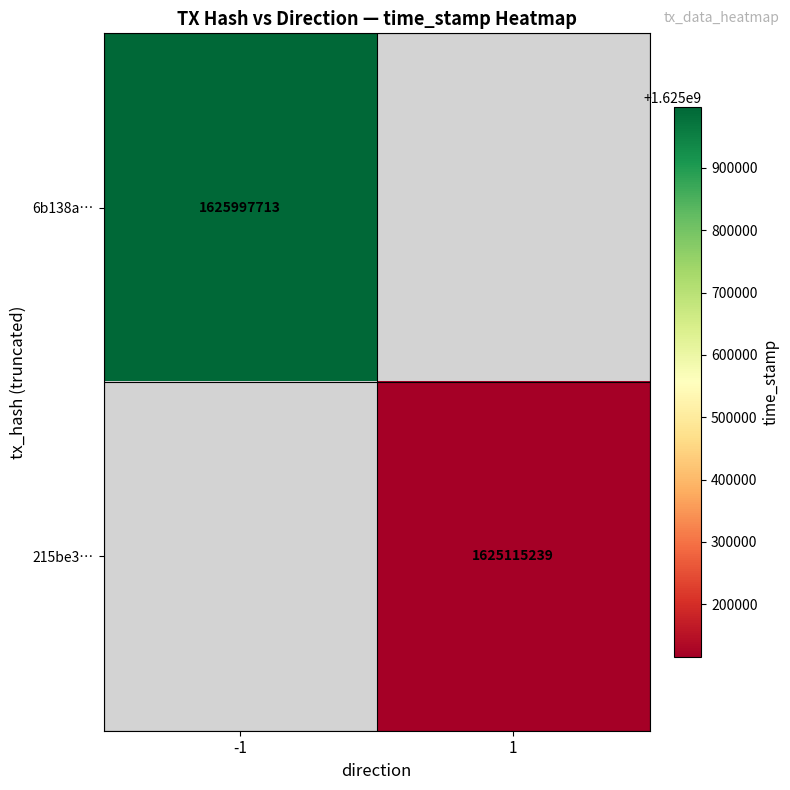

The 6b138a… series shows 466072045 at -1. True or false?

False